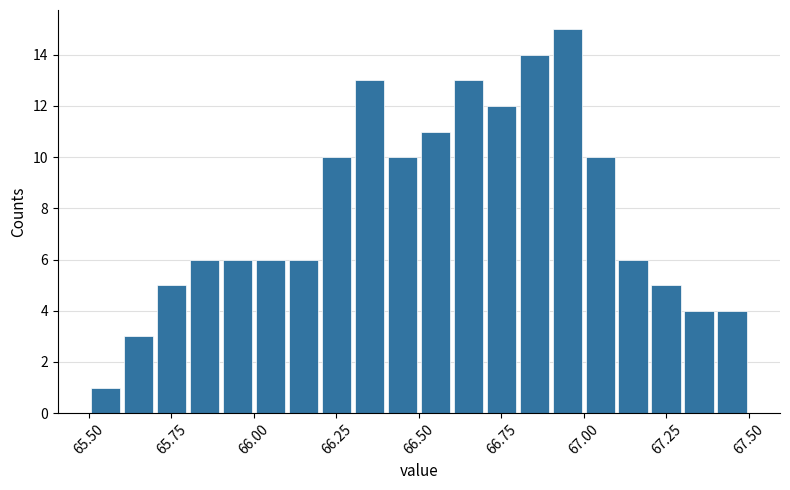

Around what value on the x-axis is the tallest bar? Give the approximate position of its centre, as read against the axis.

66.95